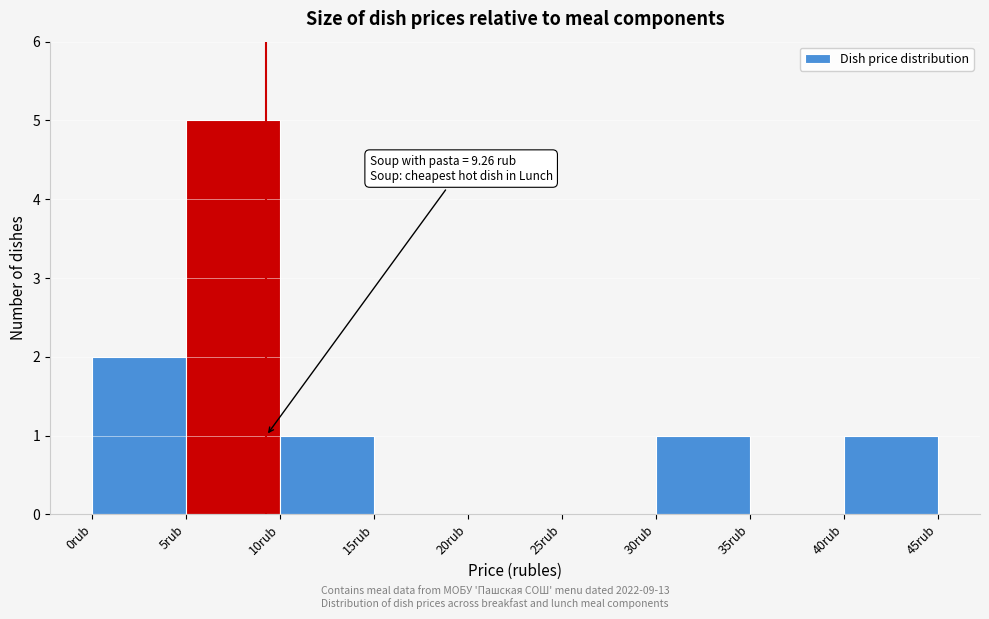

Which range on the x-axis has the tallest bar?

5 to 10